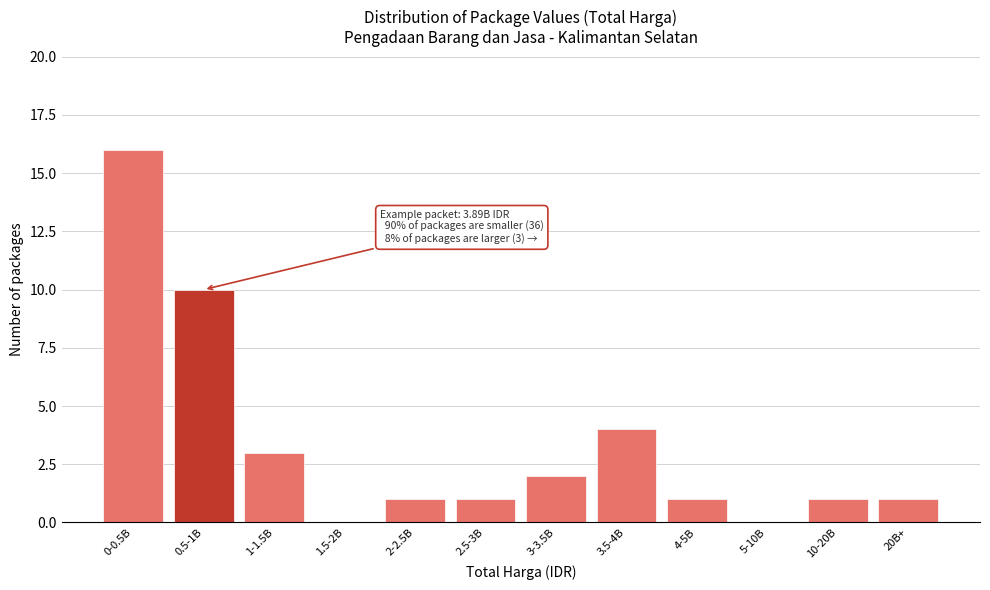

Reading left to right, list all the values displayed in this chart.

0-0.5B=16	0.5-1B=10	1-1.5B=3	1.5-2B=0	2-2.5B=1	2.5-3B=1	3-3.5B=2	3.5-4B=4	4-5B=1	5-10B=0	10-20B=1	20B+=1